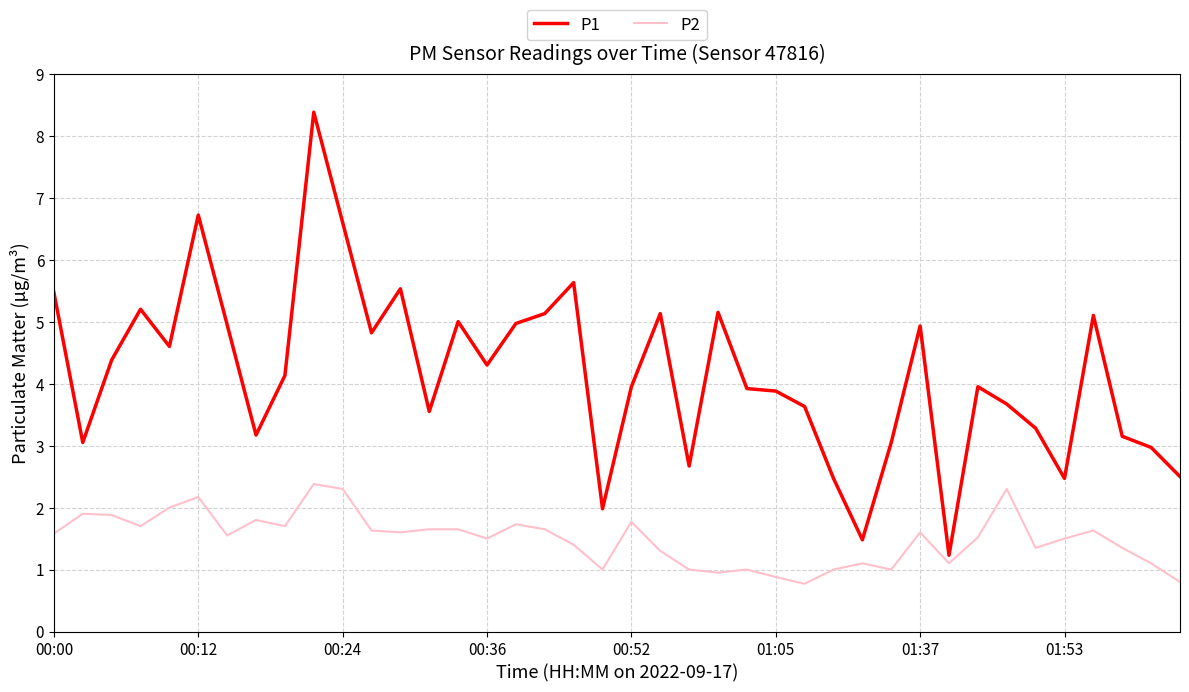

True or false: P1 and P2 intersect in this chart.

False